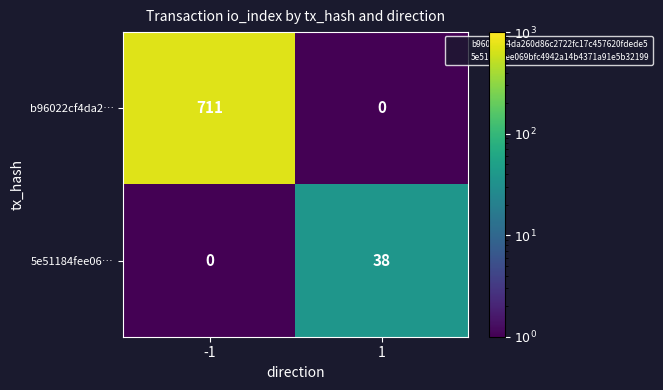

What value does the b96022cf4da2… series have at -1?

711